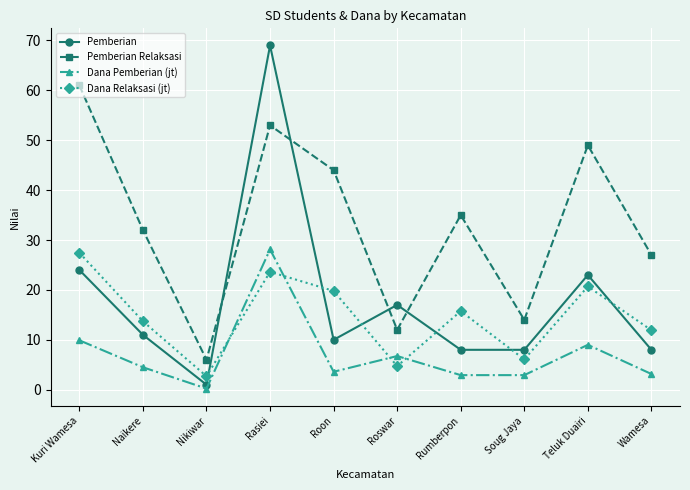

Count the number of data series in this chart.

4